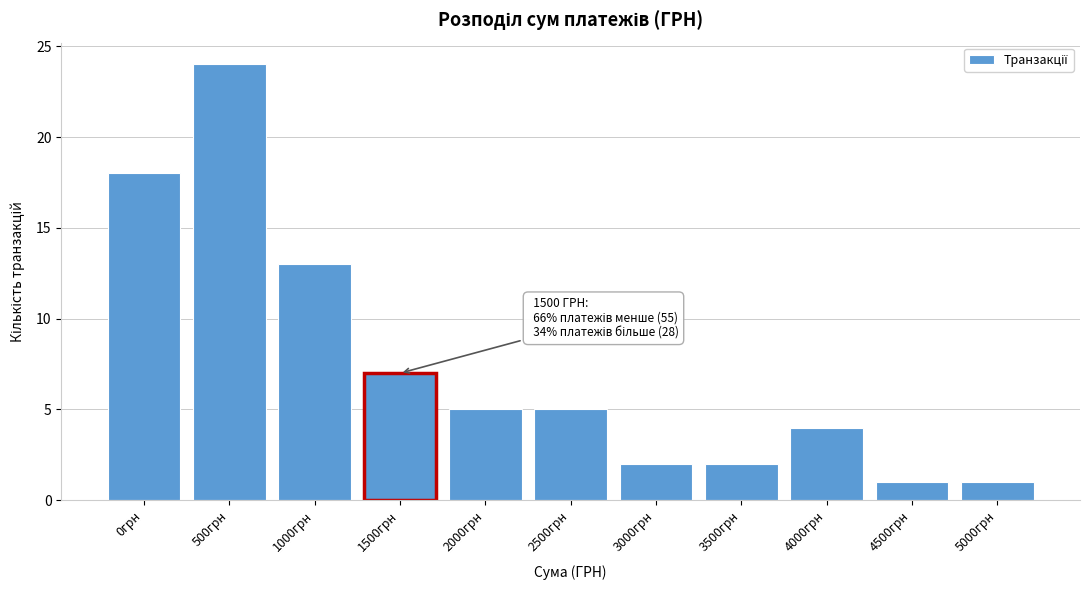

Reading left to right, extract all data points from this chart.

18	24	13	7	5	5	2	2	4	1	1